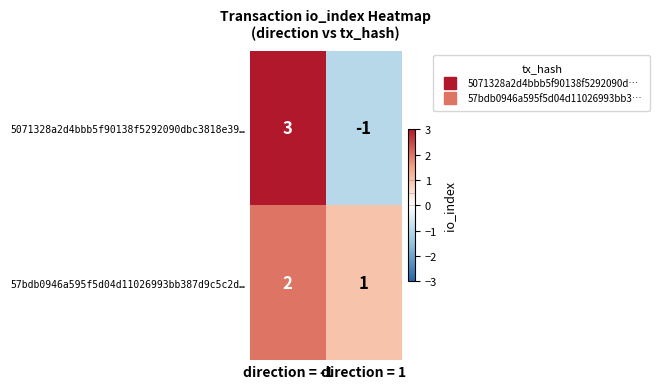

Reading left to right, list all the values displayed in this chart.

5071328a2d4bbb5f90138f5292090dbc3818e39…: direction = -1=3	direction = 1=-1
57bdb0946a595f5d04d11026993bb387d9c5c2d…: direction = -1=2	direction = 1=1